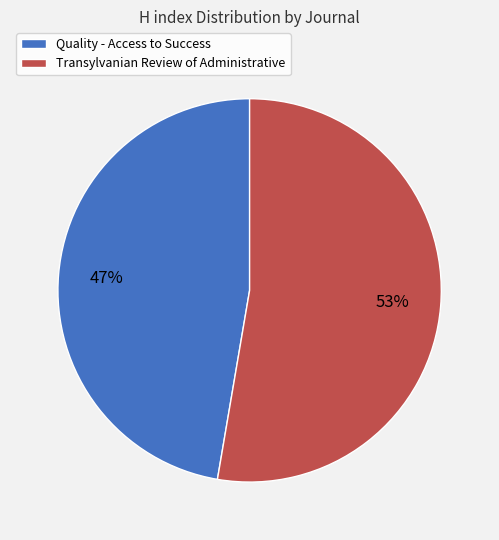

To the nearest percent, what is the combined percentage of Transylvanian Review of Administrative and Quality - Access to Success?

100%